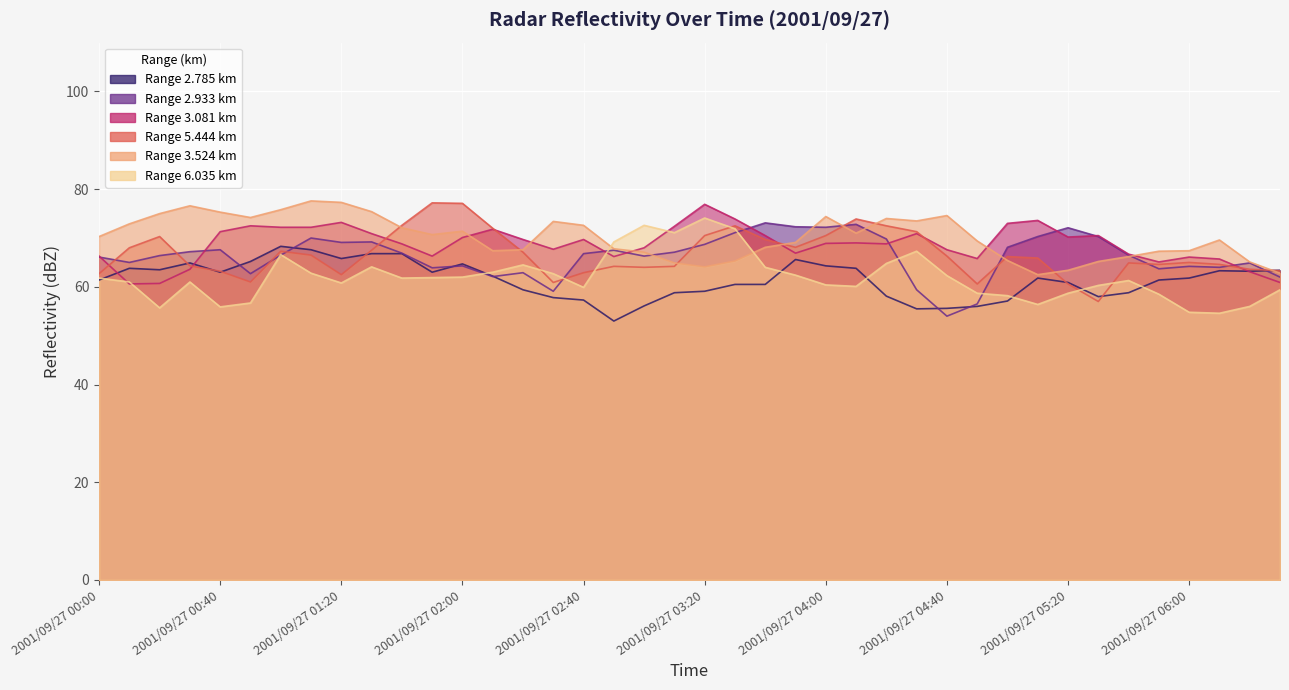

At how many categories does at least one series exceed 57?

40